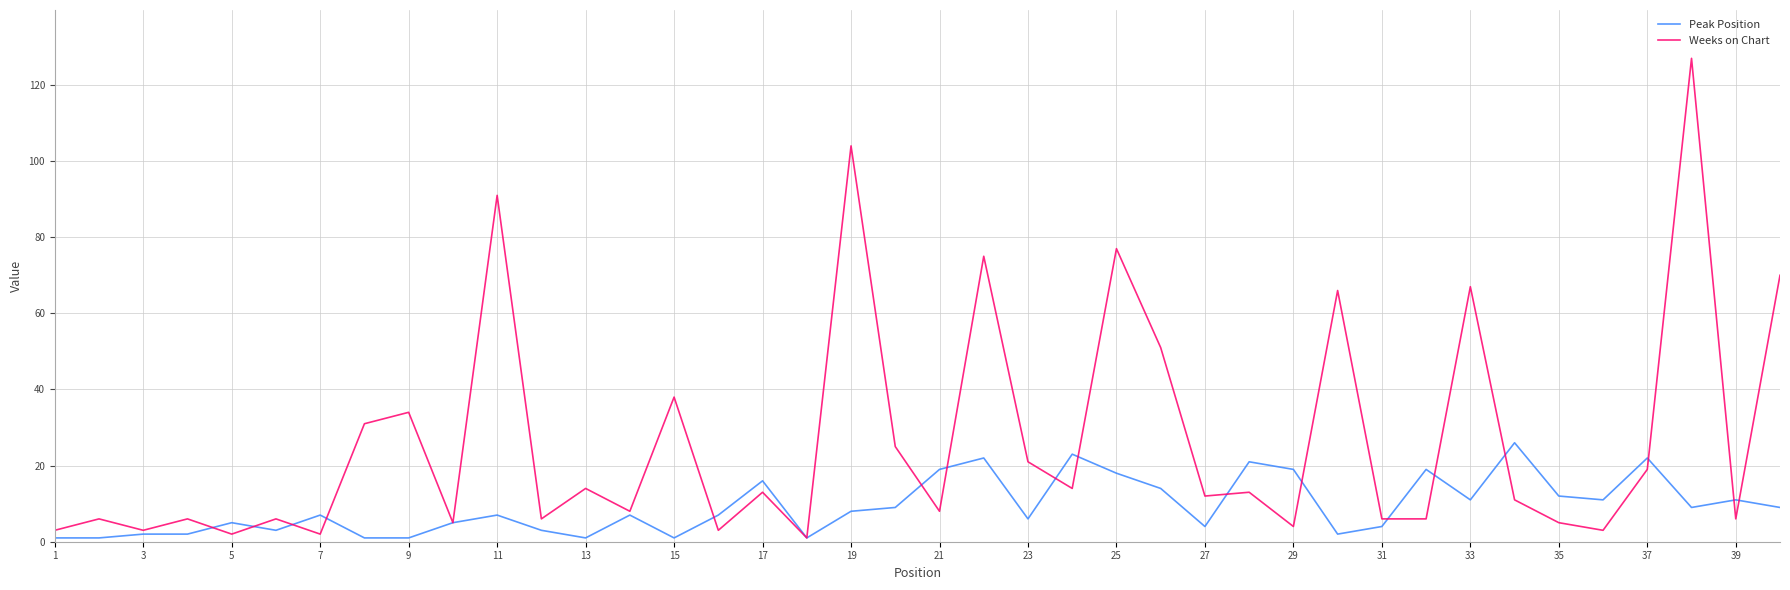

Which series has the widest spread of values?

Weeks on Chart